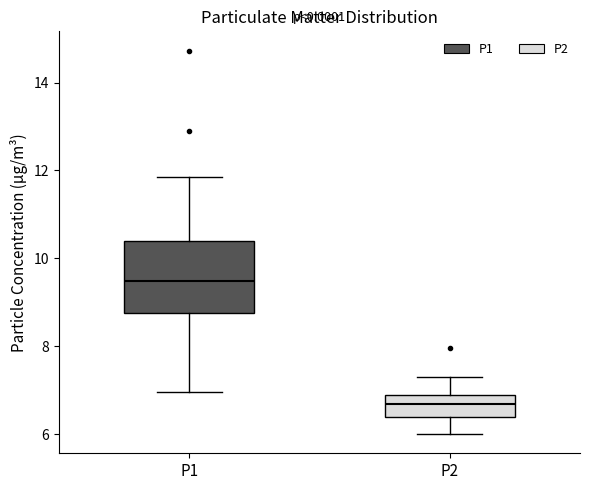

Reading left to right, read every box against the y-axis: the position of its median line, the range the box covers, and the ends of its whiskers. The values are not printed on the chart, so give them approximately, as read against the axis.

P1: median 9.4, box 8.8 to 10.4, whiskers 7.0 to 11.8
P2: median 6.6, box 6.4 to 7.0, whiskers 6.0 to 7.4